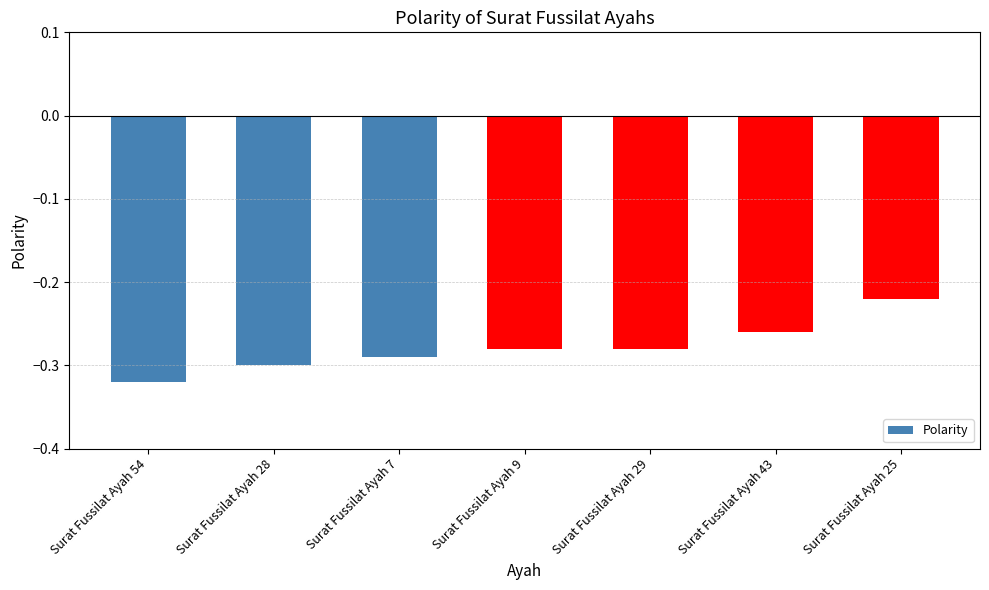

How many distinct data groups are displayed?

1